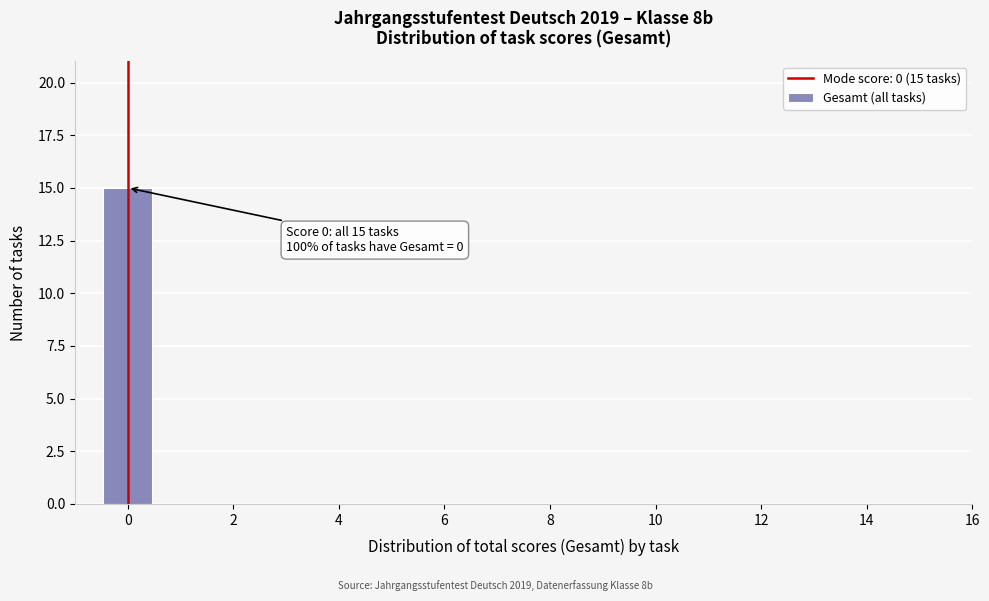

Over which range of the x-axis is the bar tallest?

-0.5 to 0.5